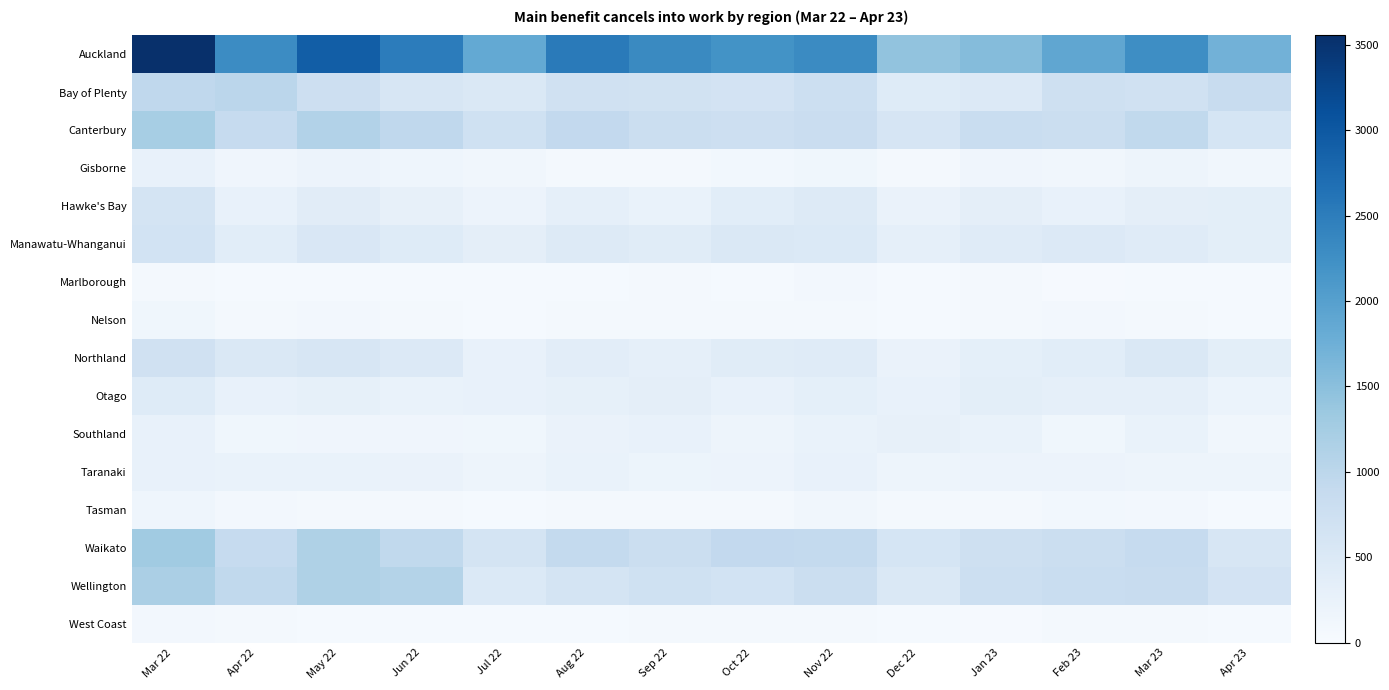

At which category does the chart reach its peak across all series?

Mar 22